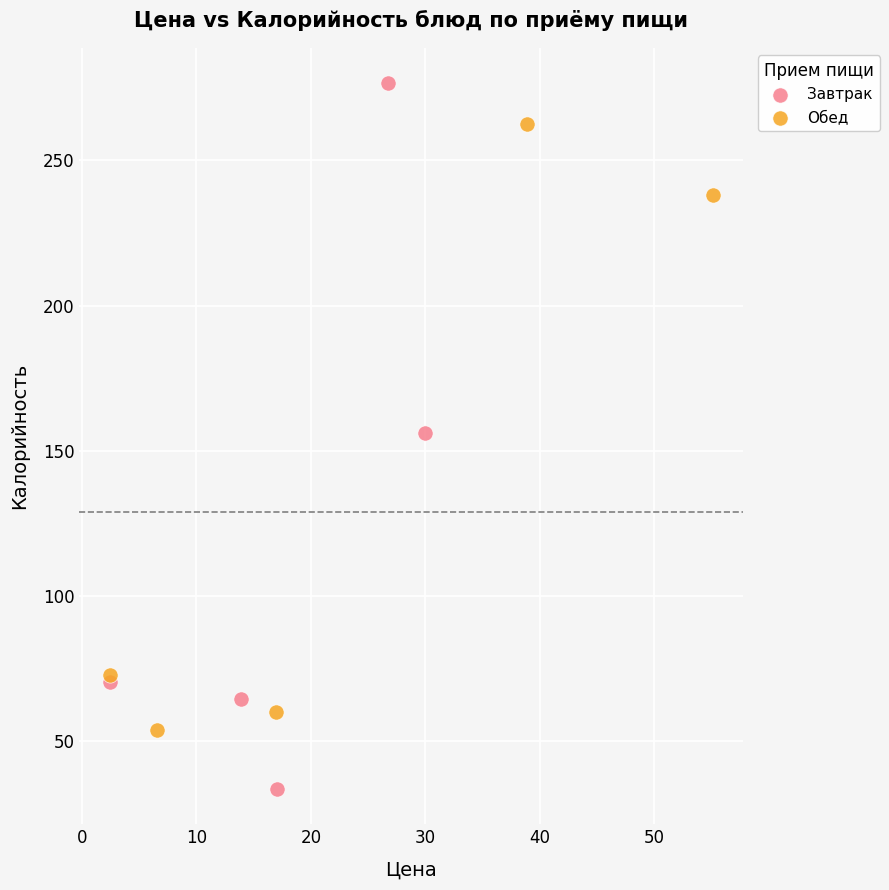

Which series contains the lowest Y value?

Завтрак